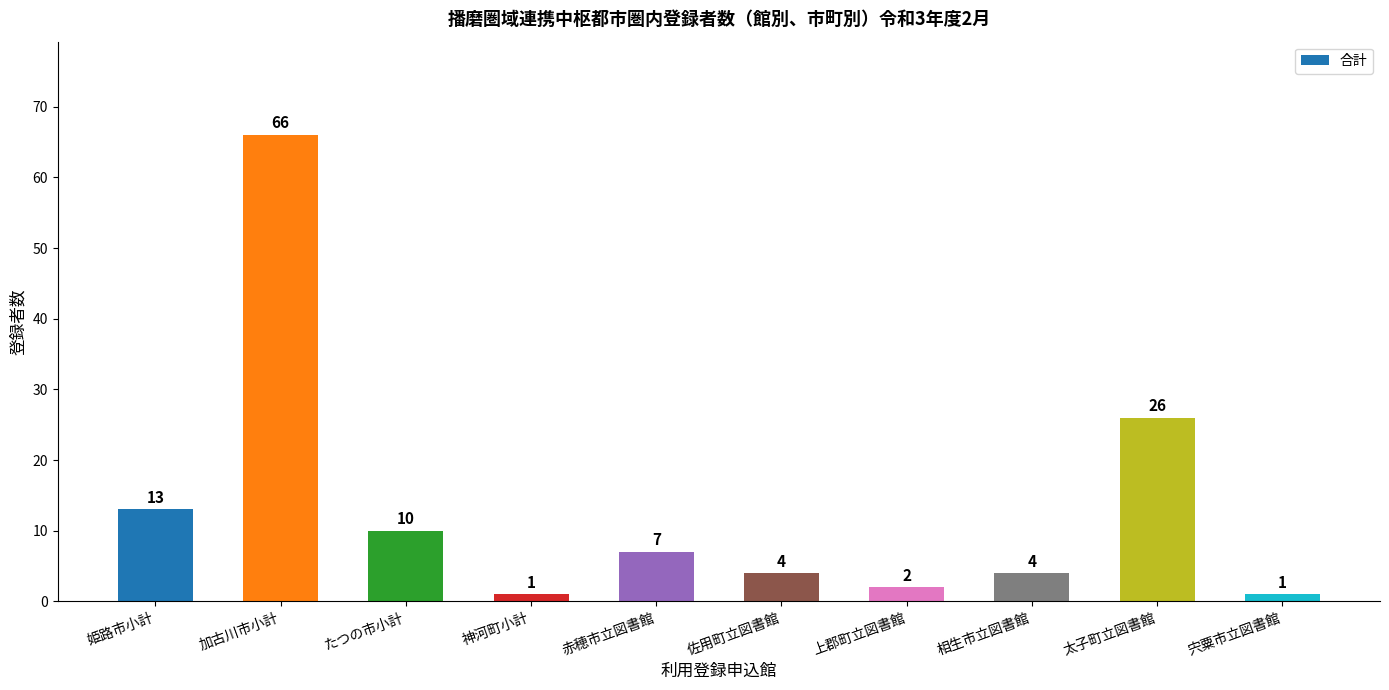

Which category has the highest value across all series?

加古川市小計